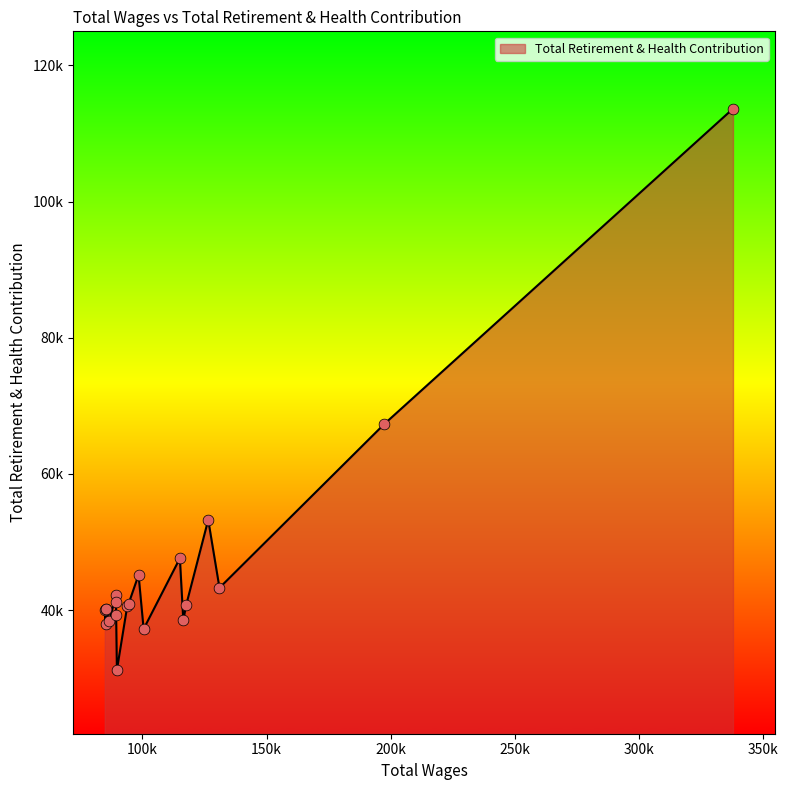

Does the chart have visible grid lines?

No